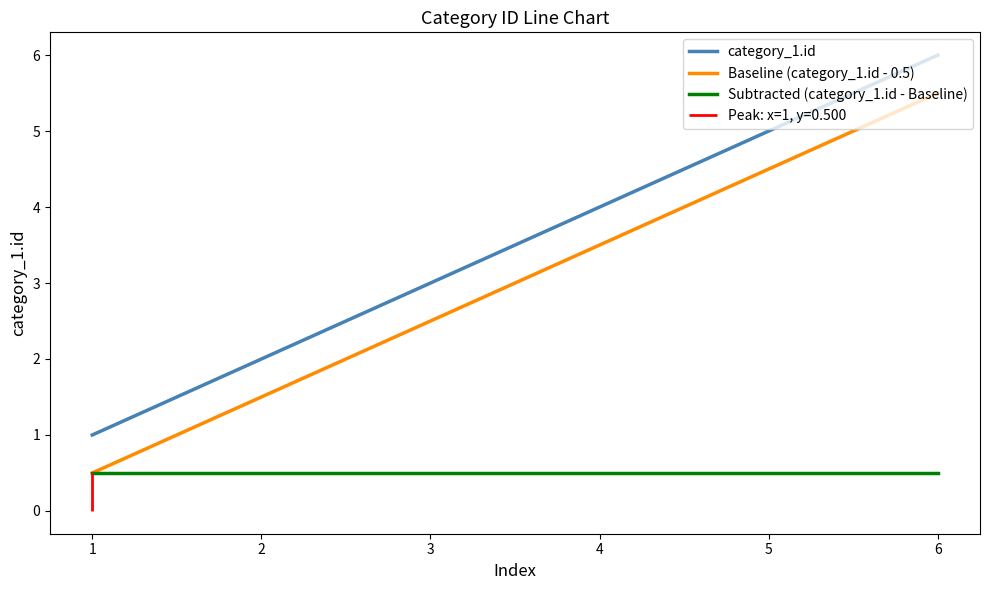

What is the value of the Baseline (category_1.id - 0.5) point at the 5th from the left?

4.5